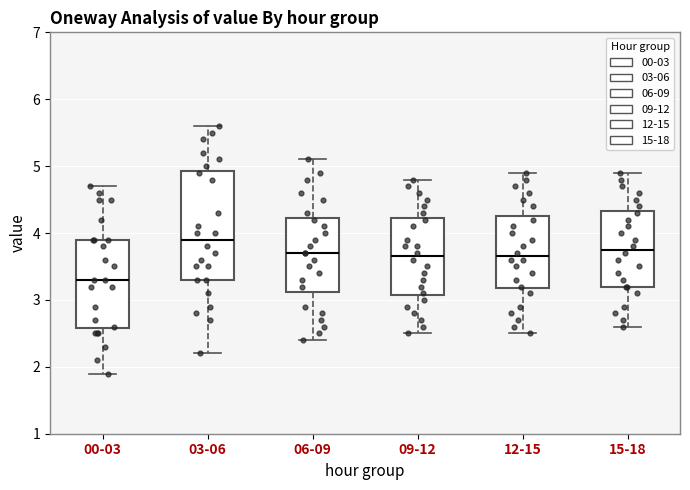

Where is the lower edge of the box for 03-06 on the y-axis? The values are not printed on the chart, so give them approximately, as read against the axis.

3.3